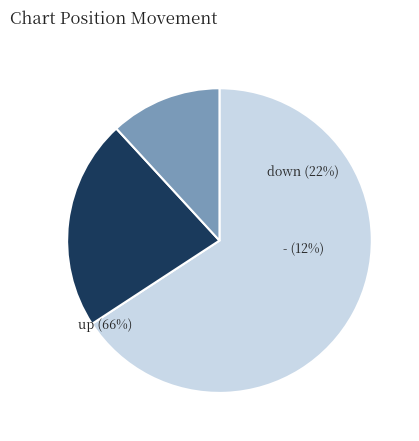

How many slices are in this pie chart?

3